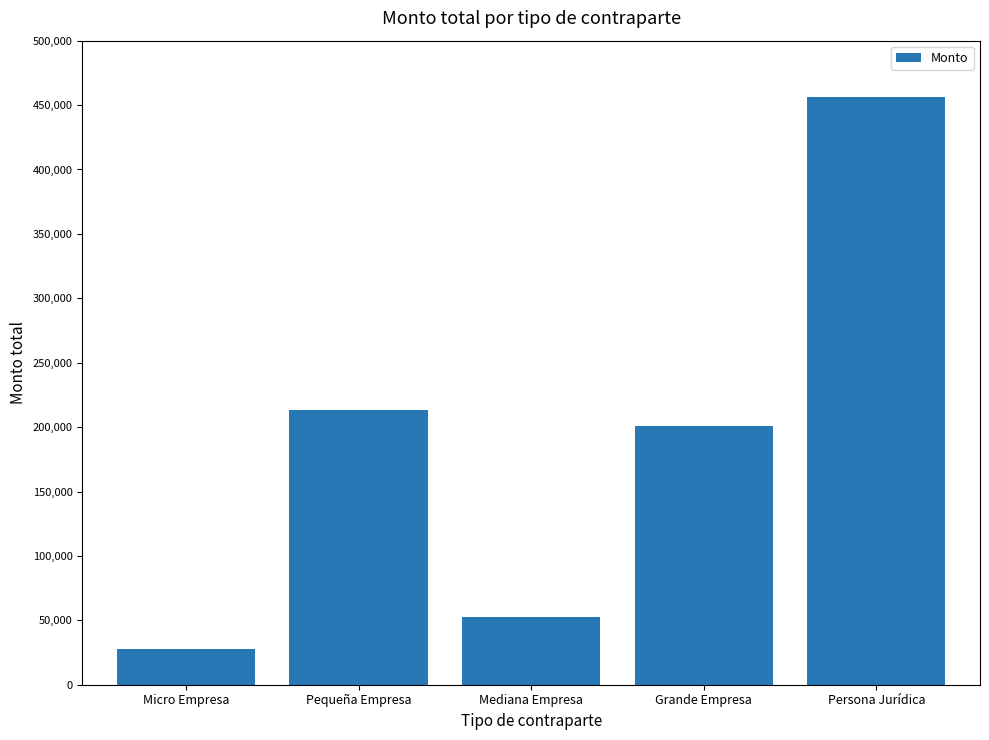

What is the minimum value shown in the chart?

27887.0